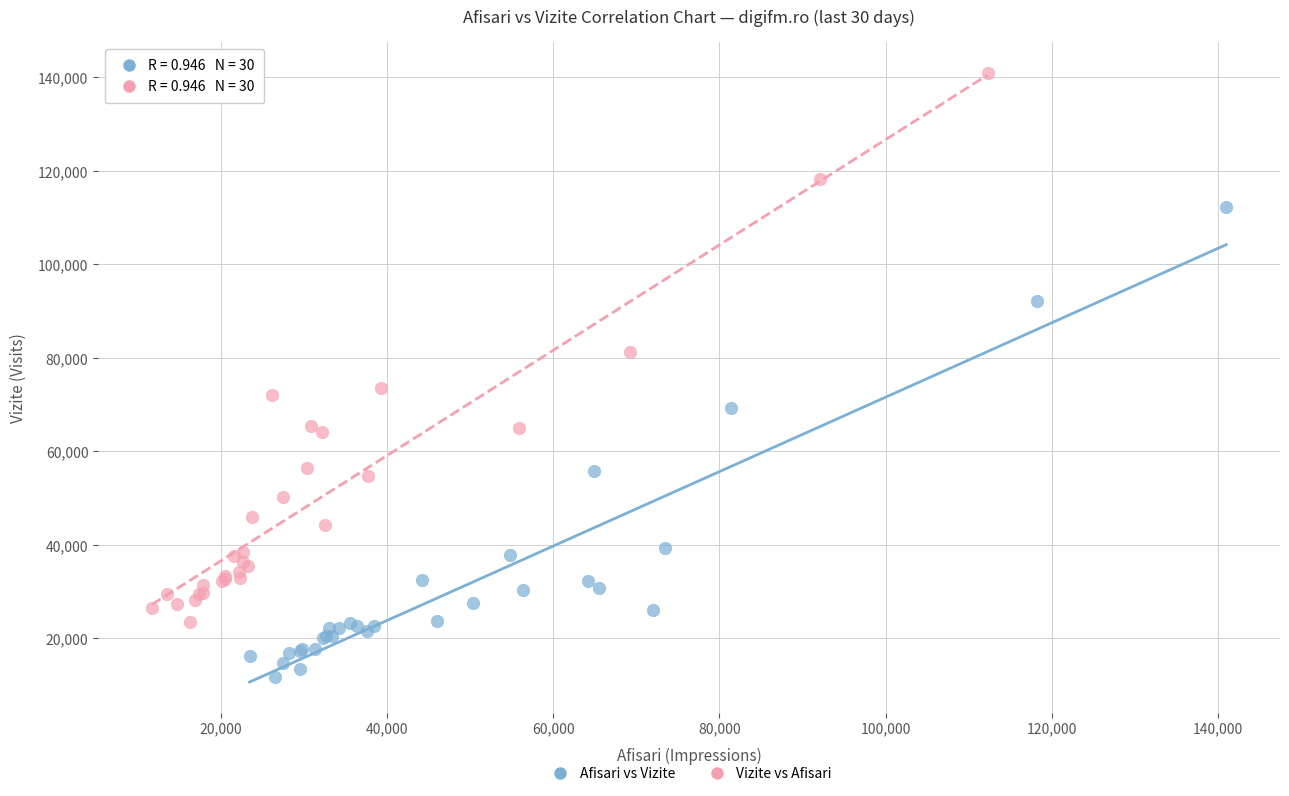

Which series has the widest spread of Y values?

Vizite vs Afisari